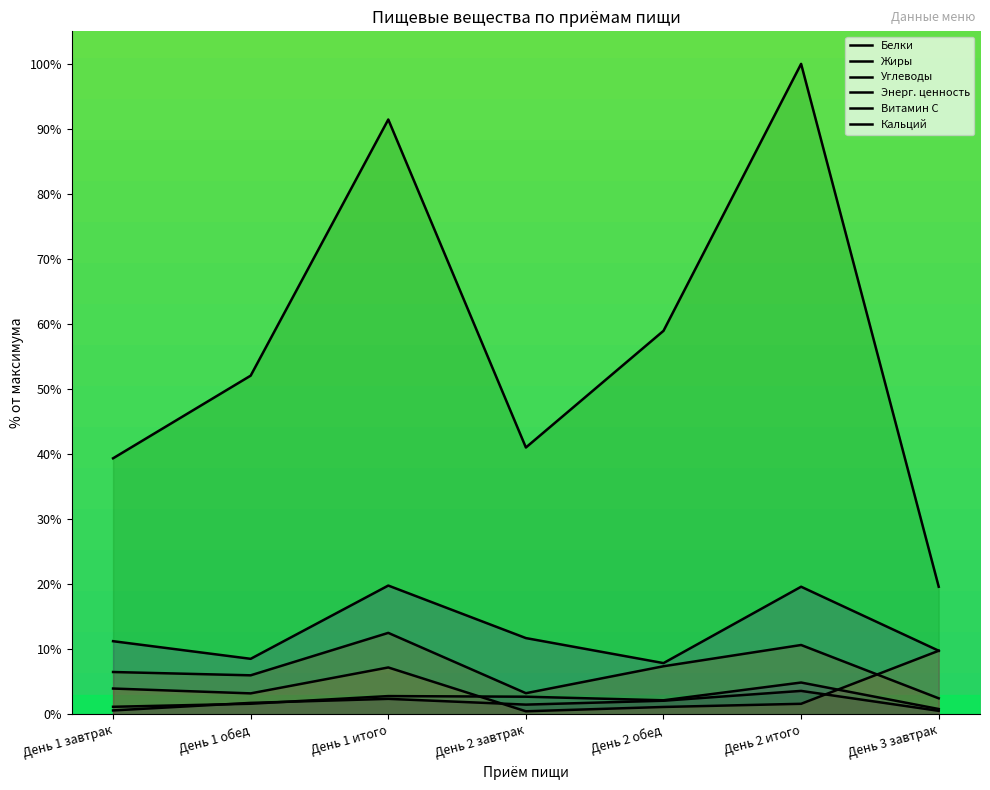

The value of Углеводы at День 2 обед is 10.6. True or false?

False